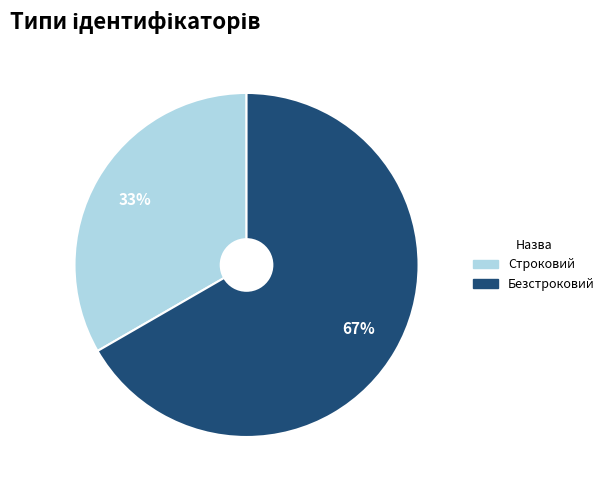

To the nearest percent, what percentage of the pie is Безстроковий?

67%